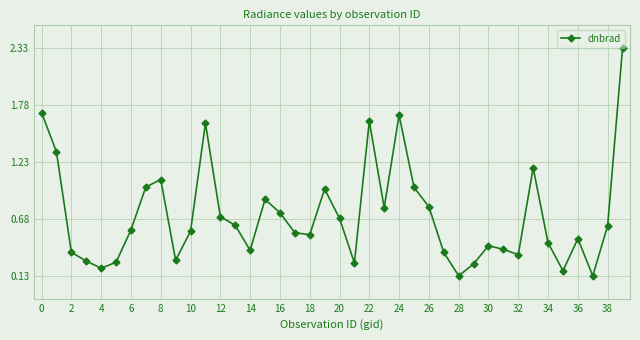

What is the smallest value displayed?

0.1